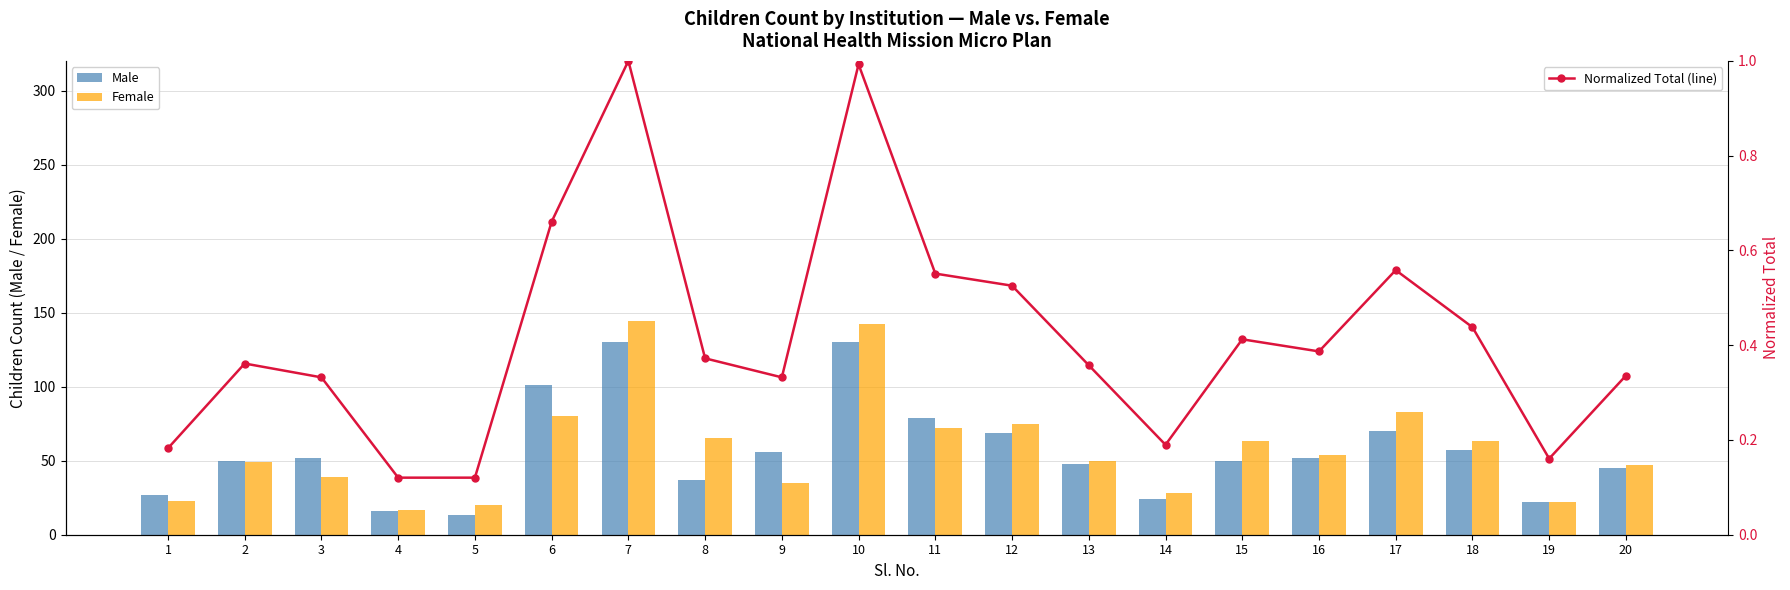

What are all the series names shown in the legend?

Male, Female, Normalized Total (line)